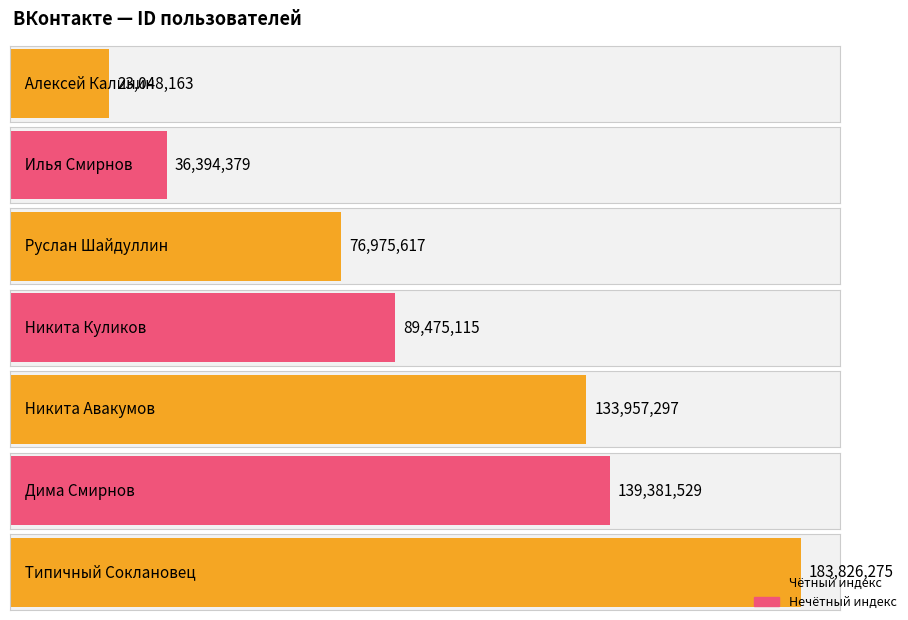

What is the difference between the values at Никита Авакумов and Илья Смирнов?

97562918